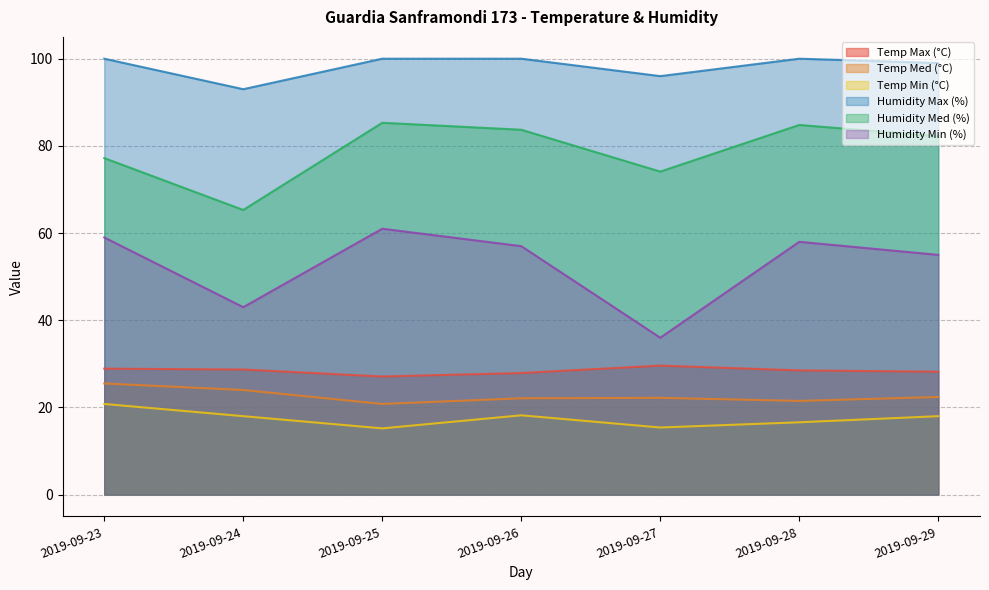

Reading left to right, what are all the values shown in this chart?

Temp Max (°C): 28.9	28.7	27.1	27.9	29.6	28.5	28.2
Temp Med (°C): 25.5	24.0	20.8	22.1	22.2	21.5	22.4
Temp Min (°C): 20.8	18.0	15.2	18.2	15.4	16.6	18.0
Humidity Max (%): 100.0	93.0	100.0	100.0	96.0	100.0	99.0
Humidity Med (%): 77.2	65.3	85.3	83.7	74.1	84.8	82.2
Humidity Min (%): 59.0	43.0	61.0	57.0	36.0	58.0	55.0